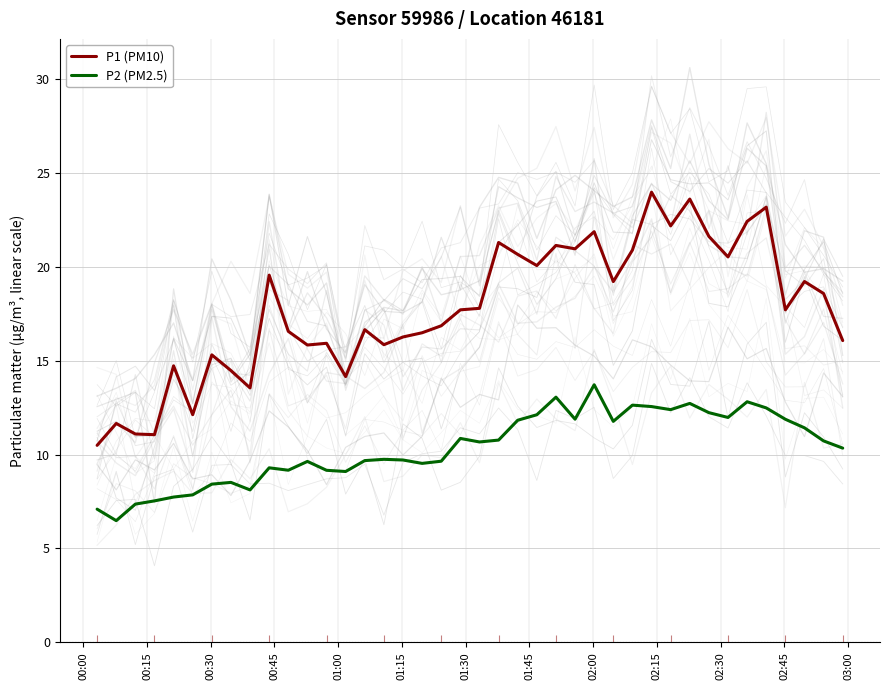

True or false: P2 (PM2.5) and P1 (PM10) cross at least once.

False